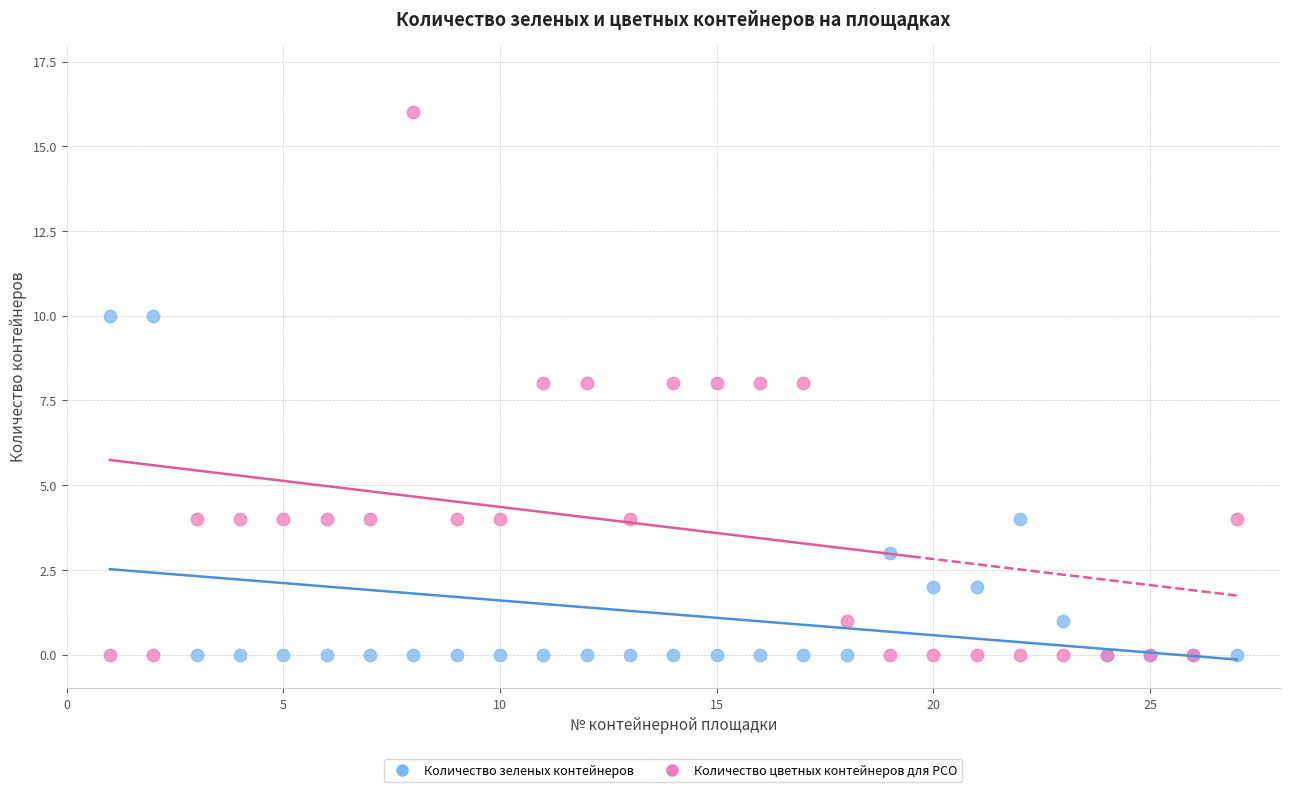

Which series reaches the maximum Y coordinate?

Количество цветных контейнеров для РСО